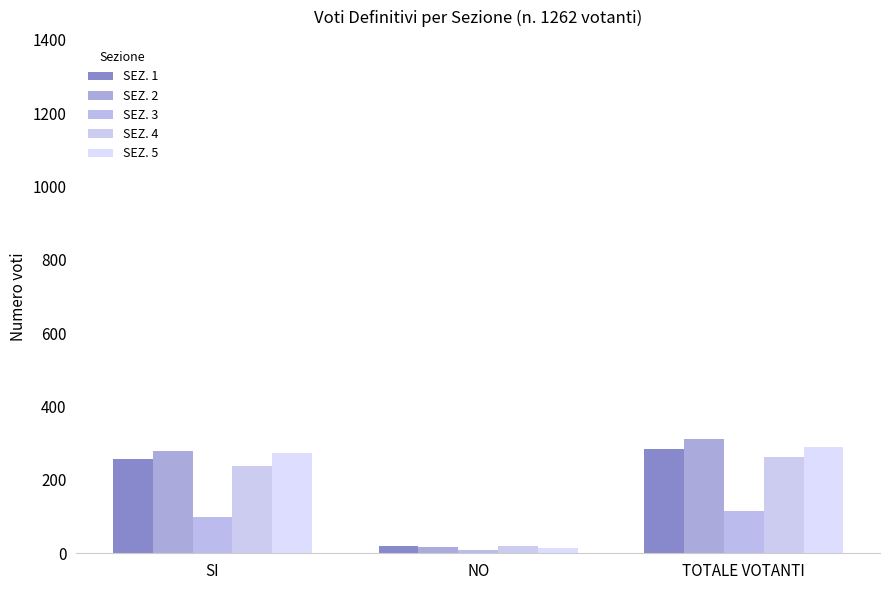

How many SEZ. 4 values are between 20 and 262?

3